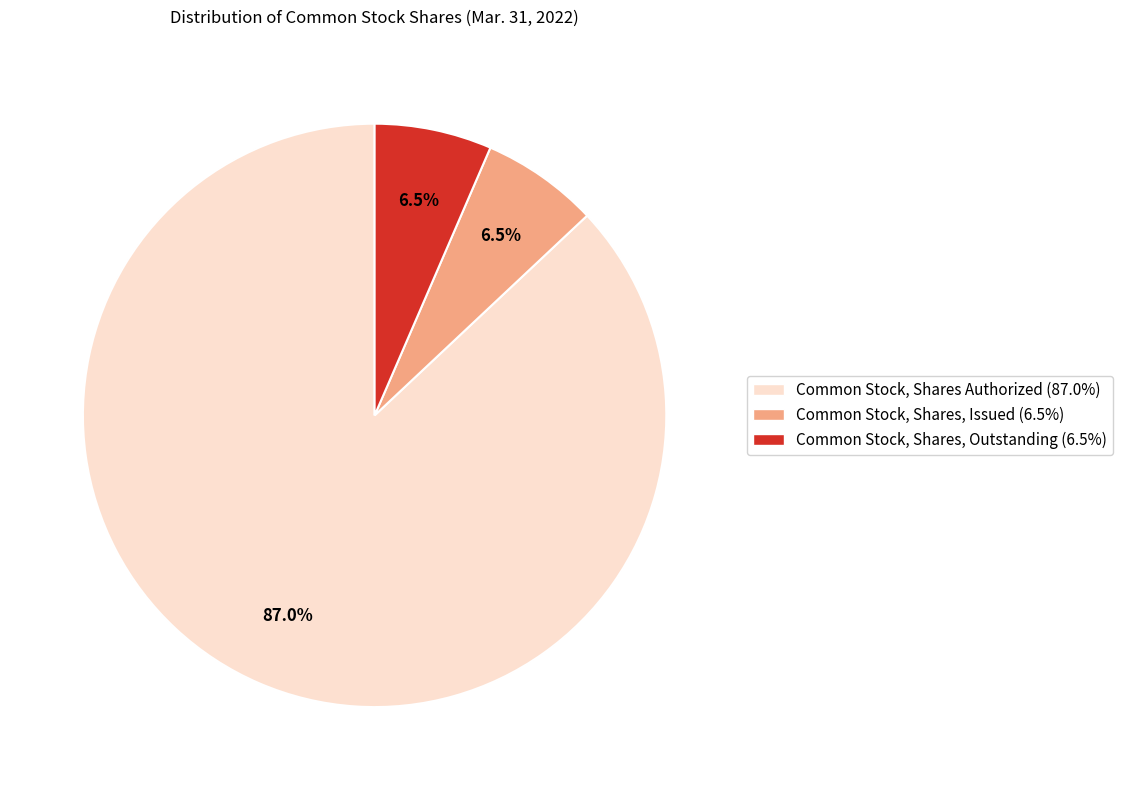

What portion of the pie excludes Common Stock, Shares, Outstanding?

93.5%